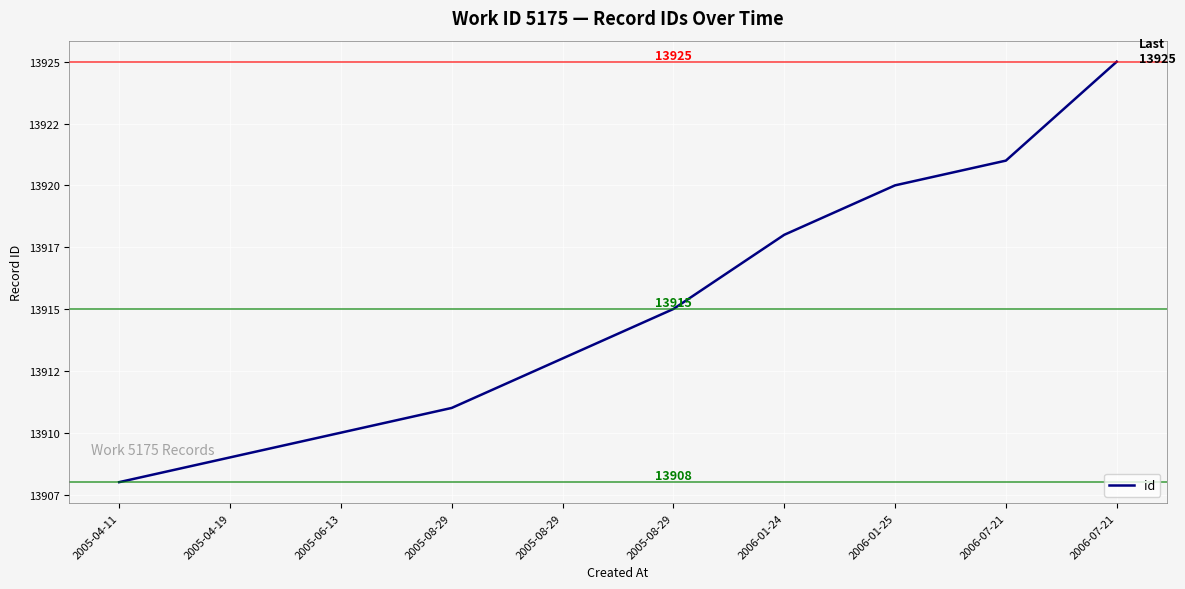

Is this an area chart (filled region under the line)?

No